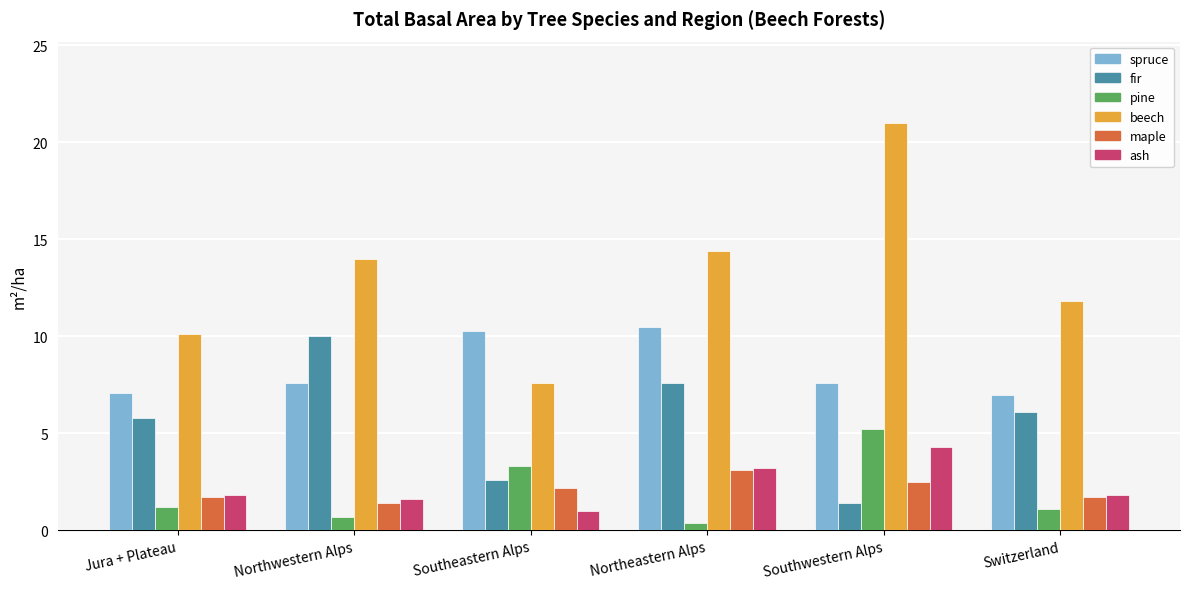

Which series has the largest total across all categories?

beech